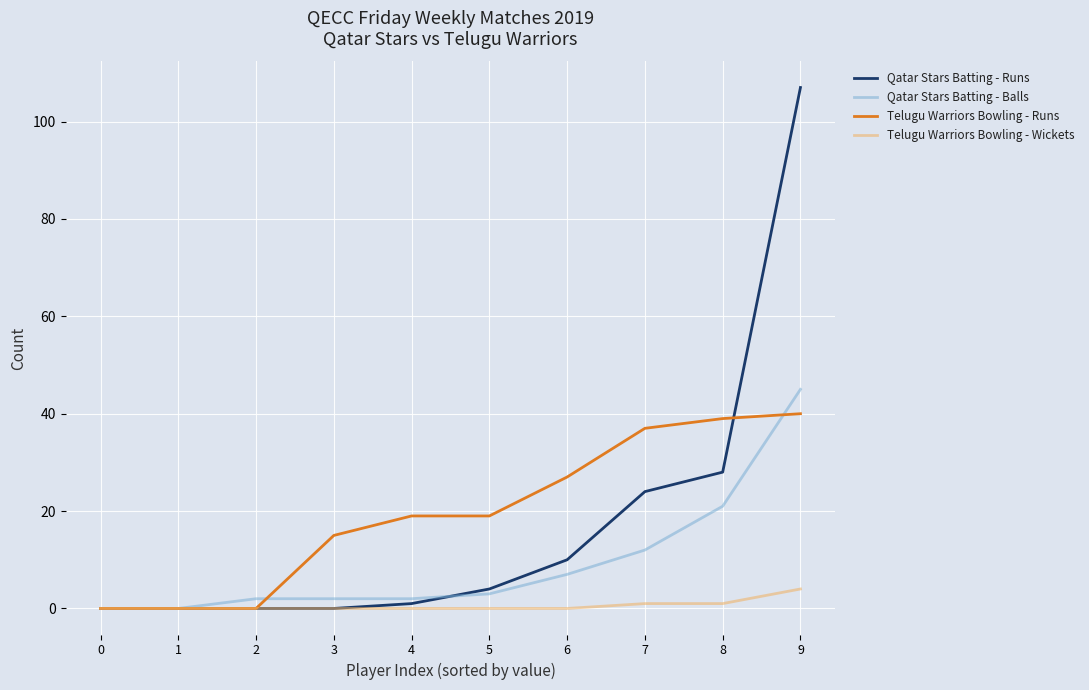

Which series has the largest range (max minus min)?

Qatar Stars Batting - Runs